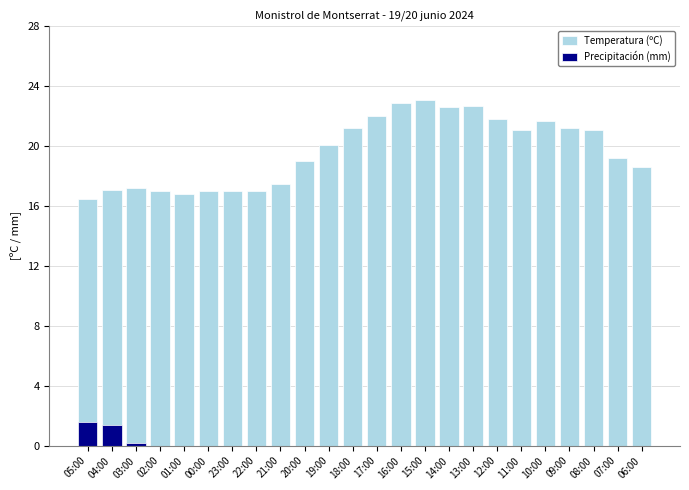

Reading left to right, extract all data points from this chart.

Temperatura (ºC): 05:00=16.5	04:00=17.1	03:00=17.2	02:00=17.0	01:00=16.8	00:00=17.0	23:00=17.0	22:00=17.0	21:00=17.5	20:00=19.0	19:00=20.1	18:00=21.2	17:00=22.0	16:00=22.9	15:00=23.1	14:00=22.6	13:00=22.7	12:00=21.8	11:00=21.1	10:00=21.7	09:00=21.2	08:00=21.1	07:00=19.2	06:00=18.6
Precipitación (mm): 05:00=1.6	04:00=1.4	03:00=0.2	02:00=0.0	01:00=0.0	00:00=0.0	23:00=0.0	22:00=0.0	21:00=0.0	20:00=0.0	19:00=0.0	18:00=0.0	17:00=0.0	16:00=0.0	15:00=0.0	14:00=0.0	13:00=0.0	12:00=0.0	11:00=0.0	10:00=0.0	09:00=0.0	08:00=0.0	07:00=0.0	06:00=0.0